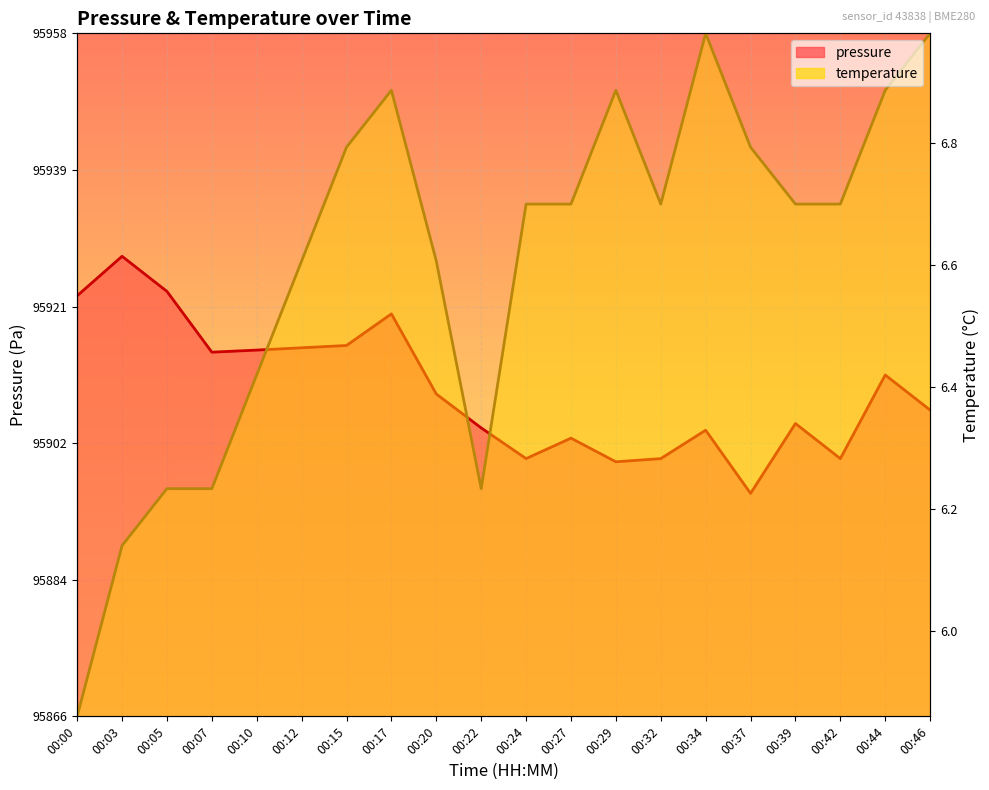

After their last crossing, which series has the higher values: temperature or pressure?

temperature